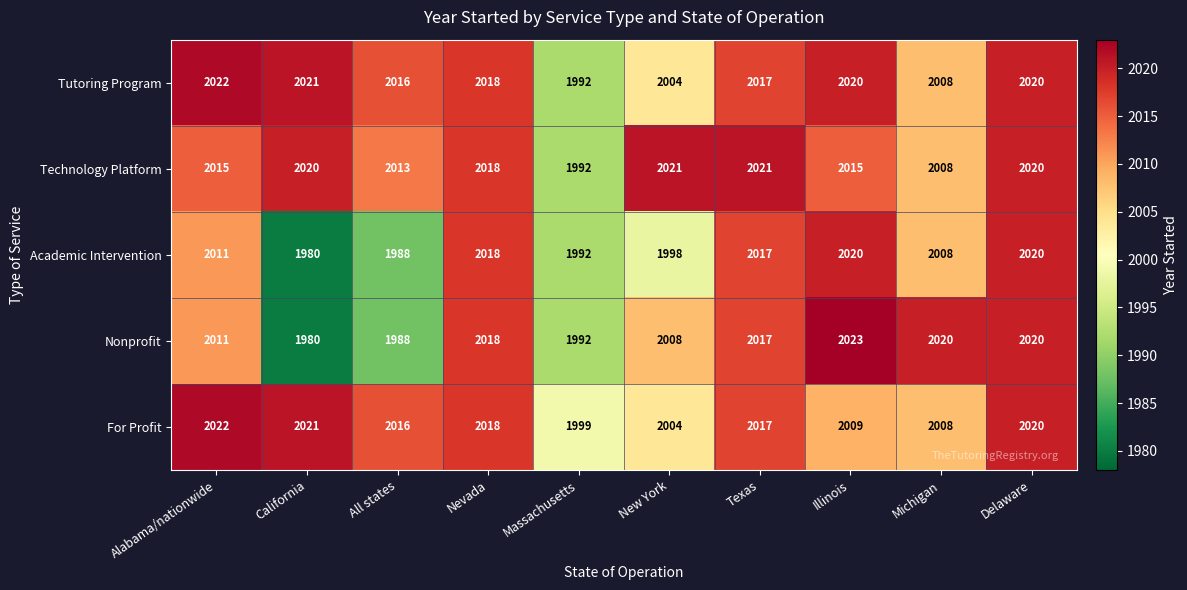

The Academic Intervention series shows 1980 at California. True or false?

True